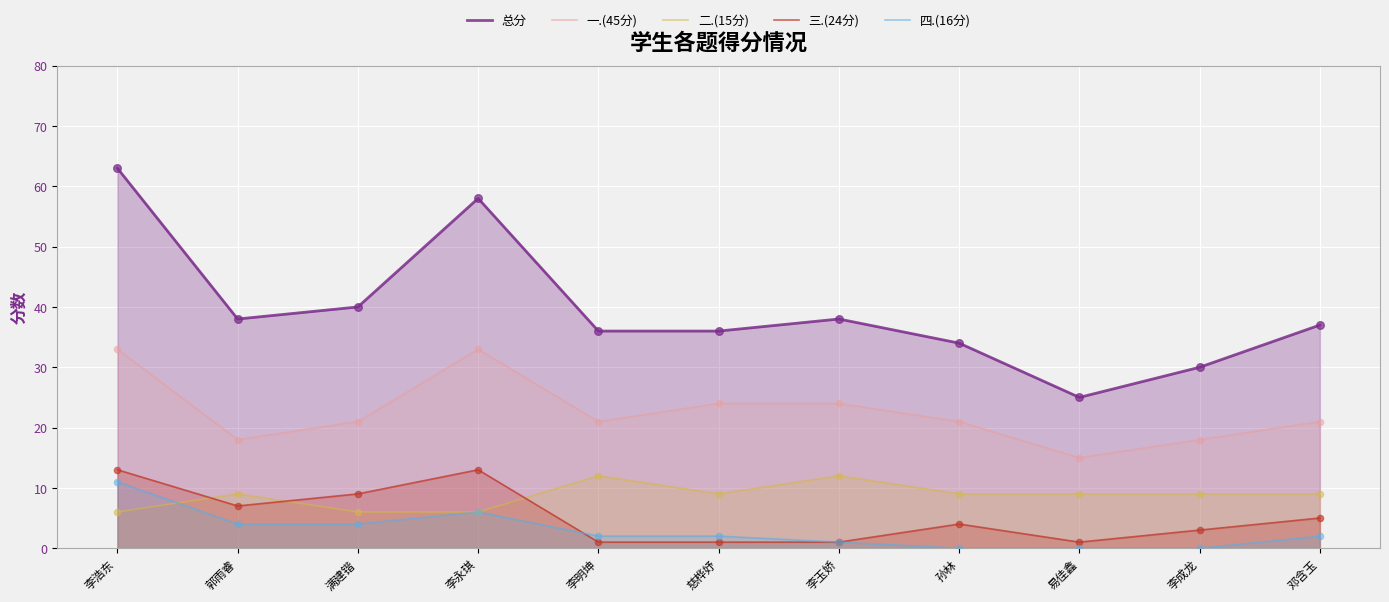

Is the value of 二.(15分) at 李玉娇 greater than the value of 四.(16分) at 满建锴?

Yes